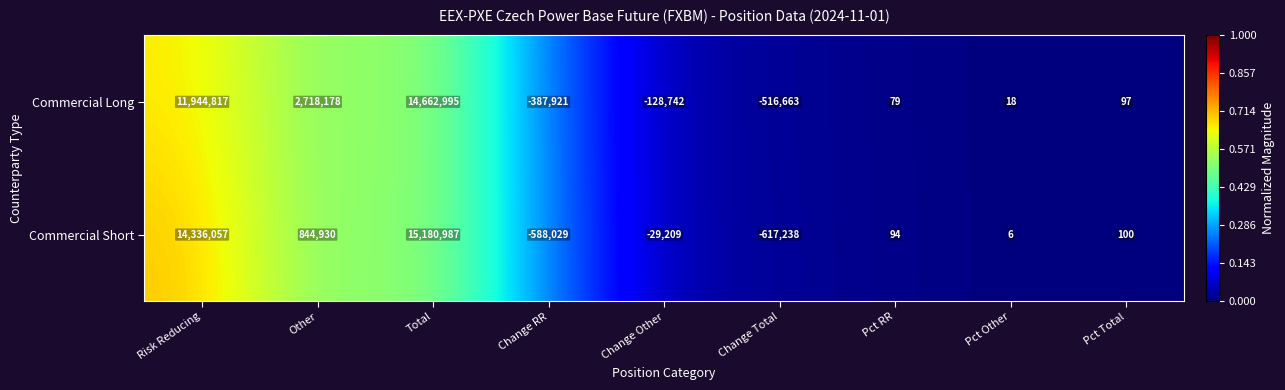

List the series in order of their peak value, lowest first.

Commercial Long, Commercial Short